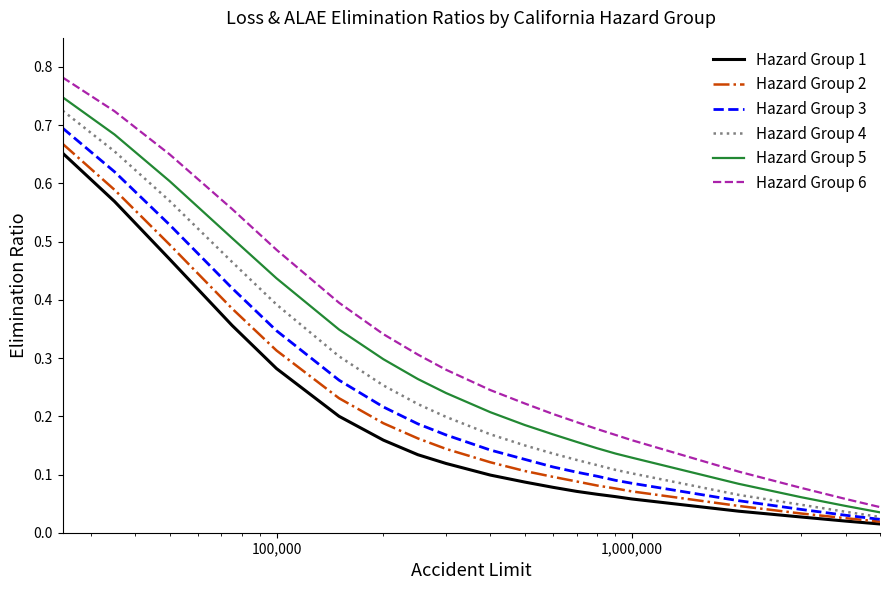

True or false: Hazard Group 5 and Hazard Group 3 cross at least once.

False